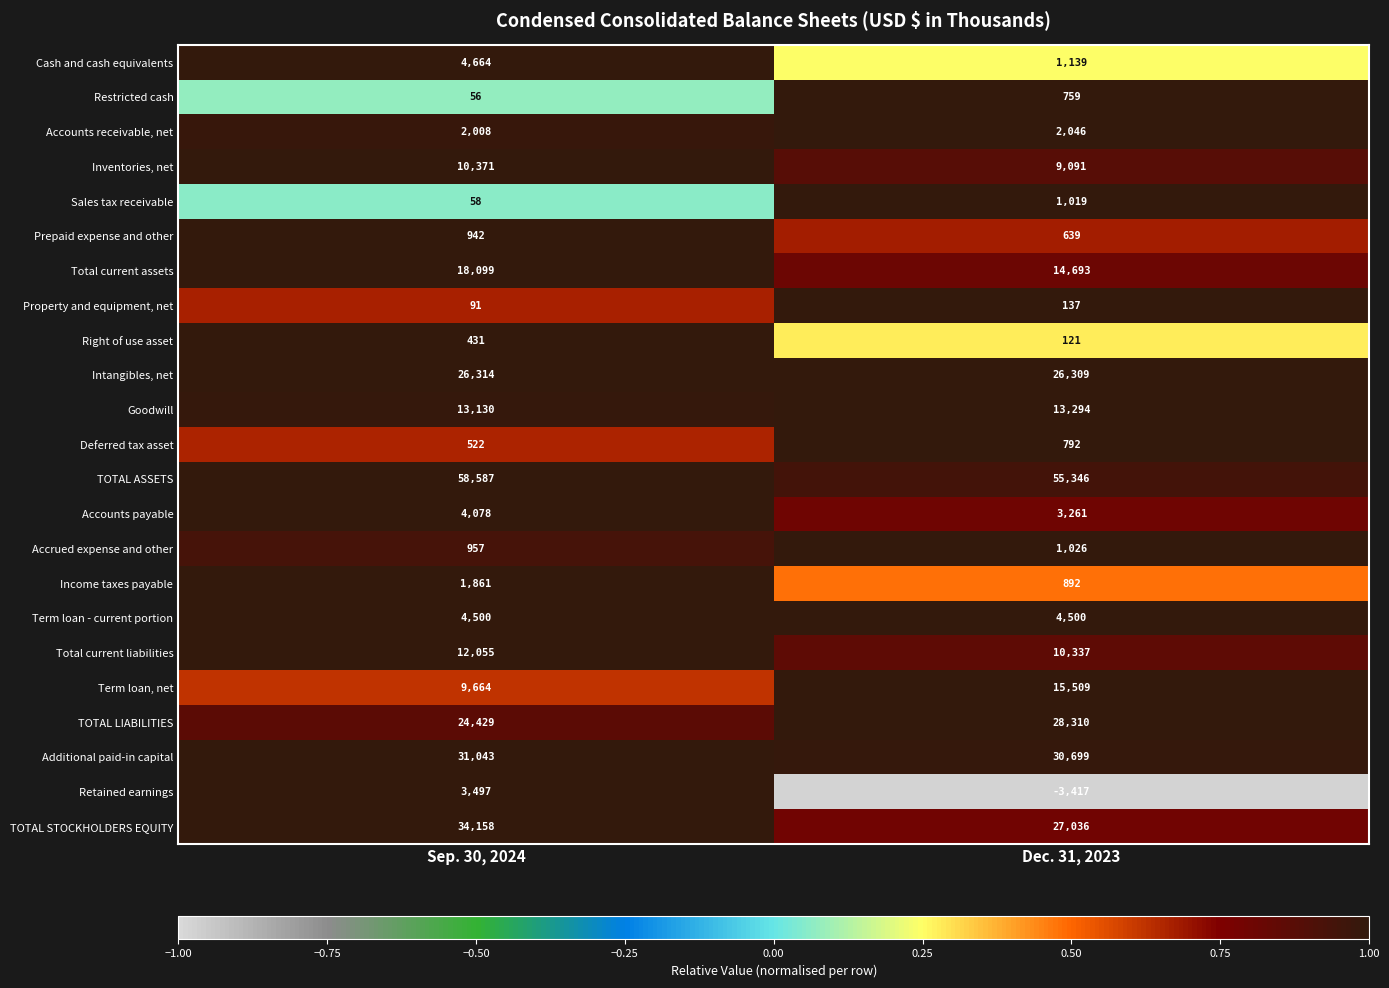

What is the average value of the Additional paid-in capital series?

30871